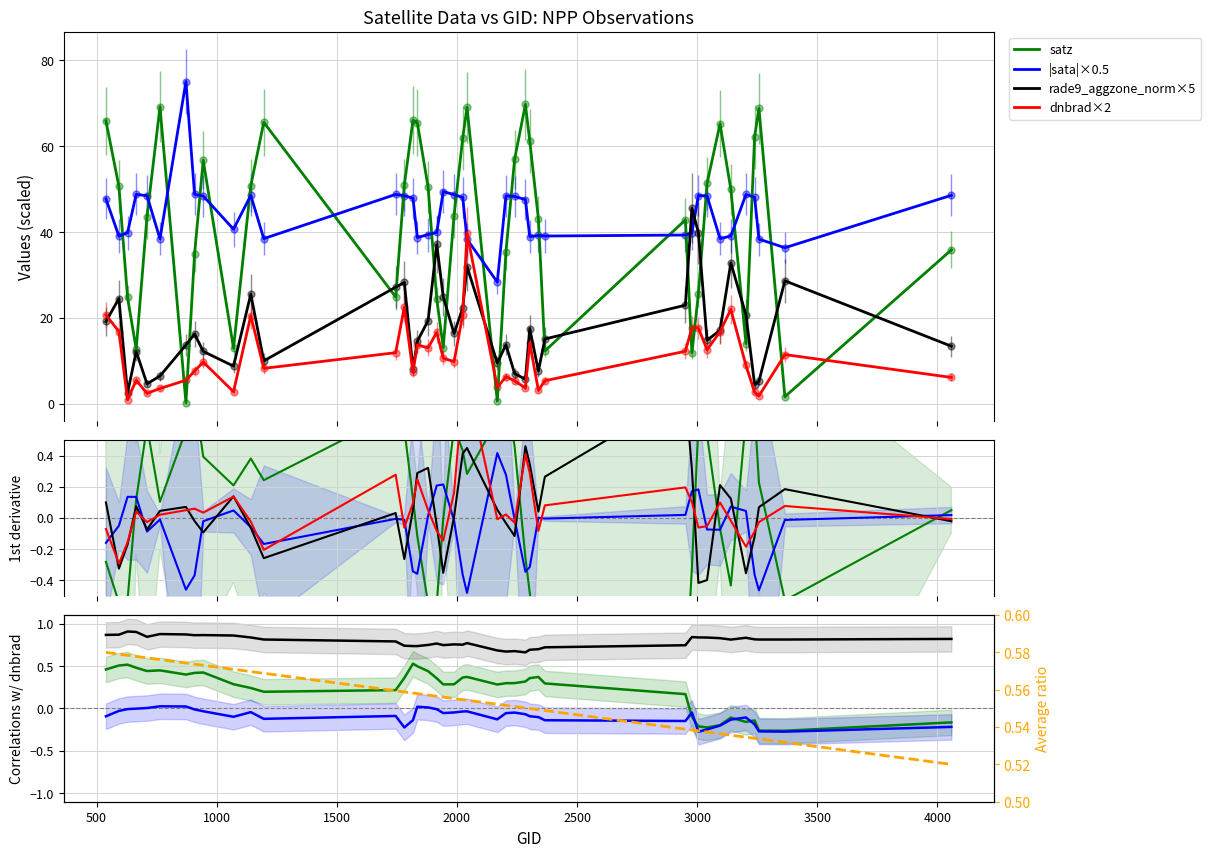

At which label is satz closest to 34?

908